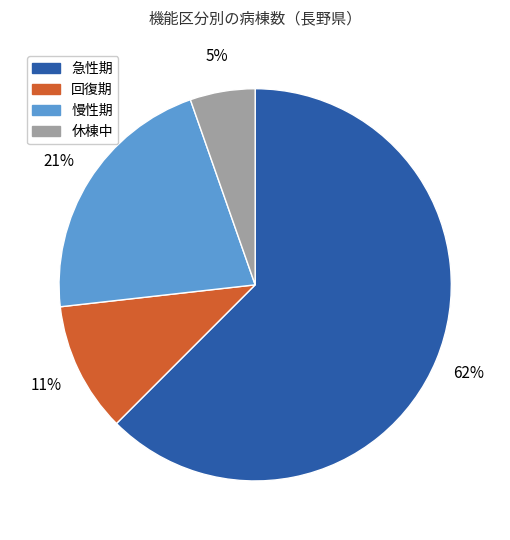

Rank the categories by value from highest to lowest.

急性期, 慢性期, 回復期, 休棟中